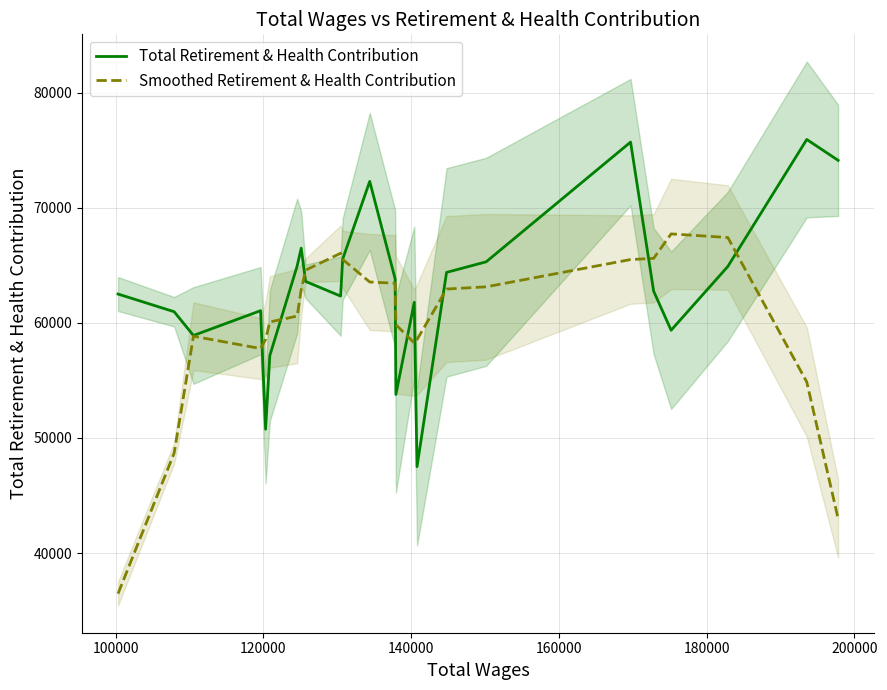

What is the average value of the Total Retirement & Health Contribution series?

63163.4